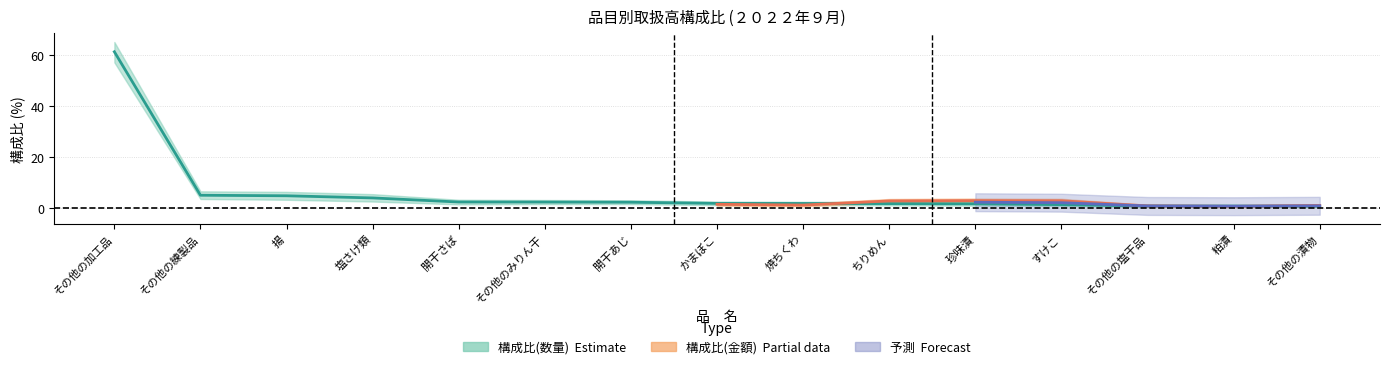

The chart shows a value of 8.6 at その他の練製品. True or false?

False